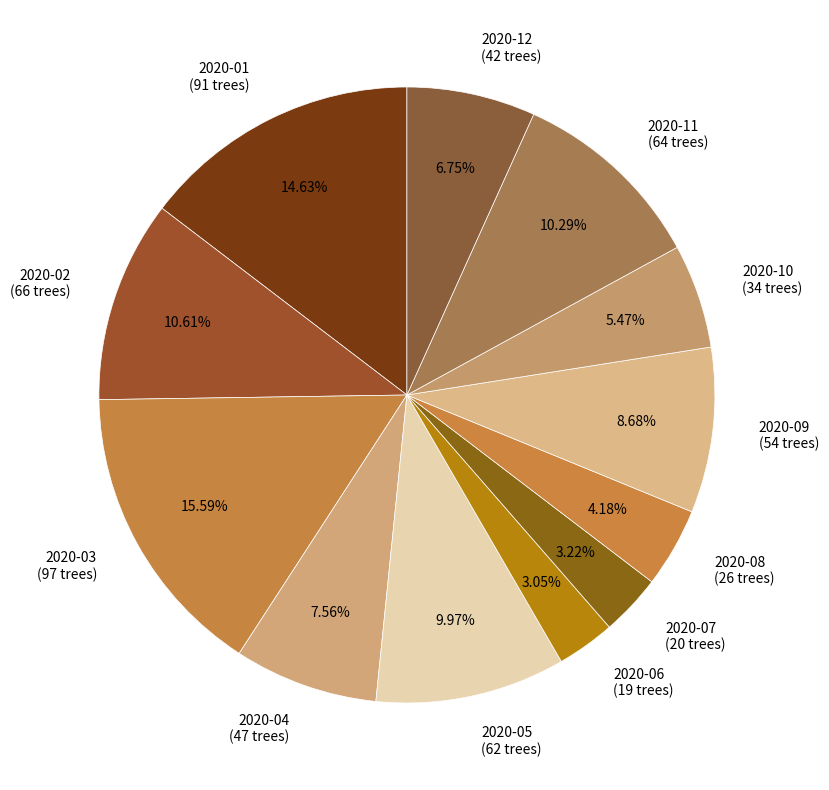

Does 2020-07 represent more than half of the total?

No